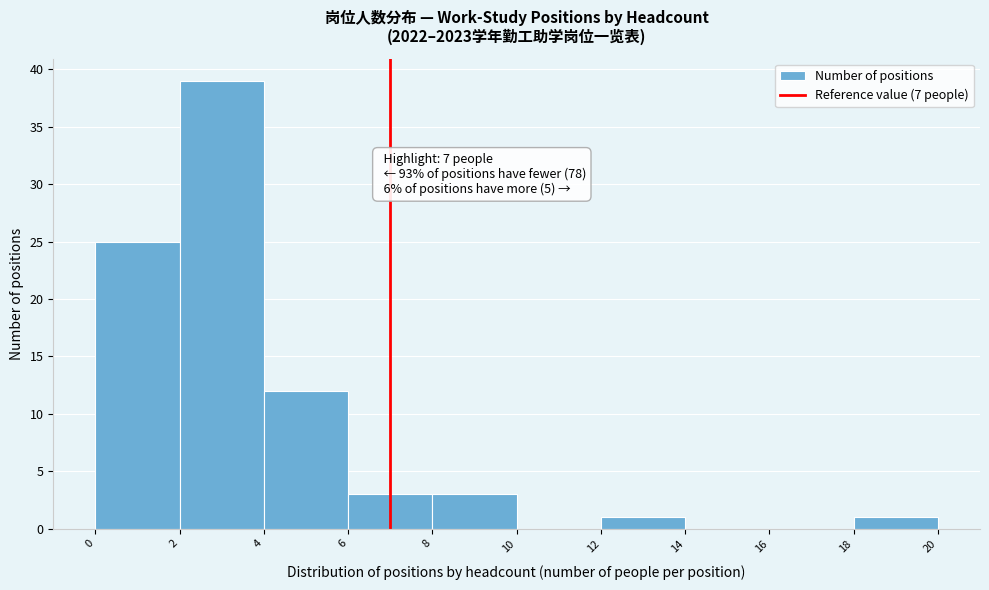

Over which range of the x-axis is the bar tallest?

2 to 4